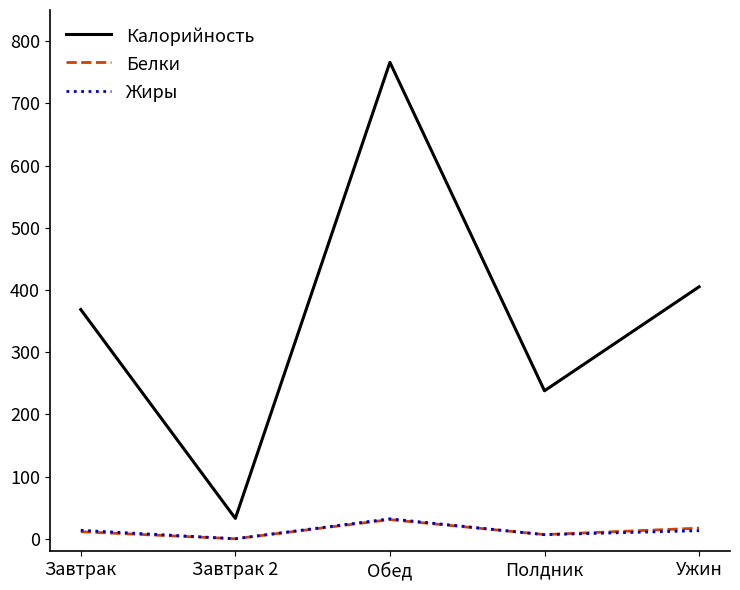

Which series has the widest spread of values?

Калорийность